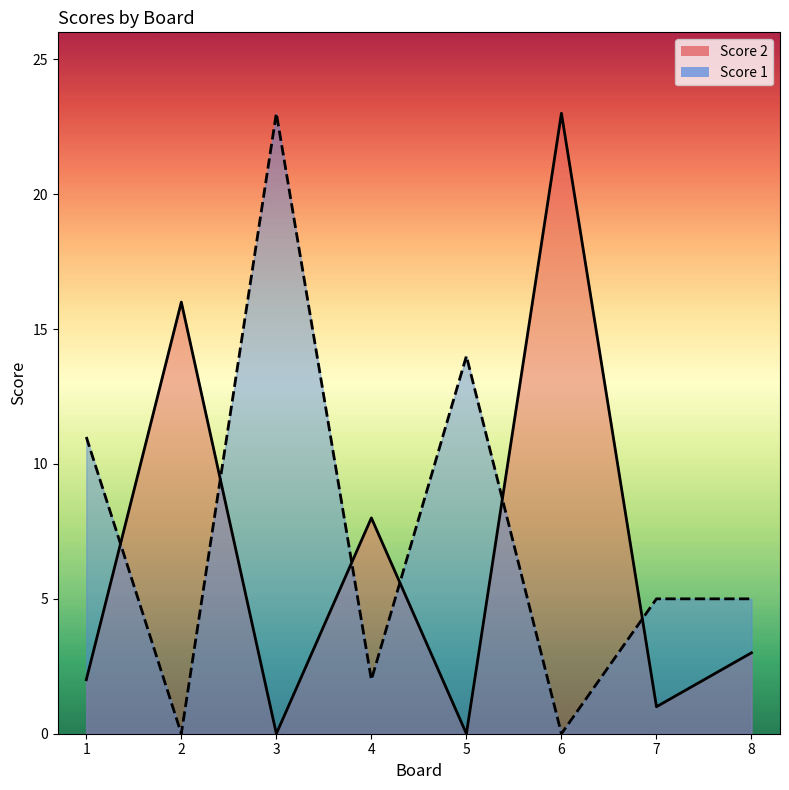

Between 2 and 1, which is larger?

2